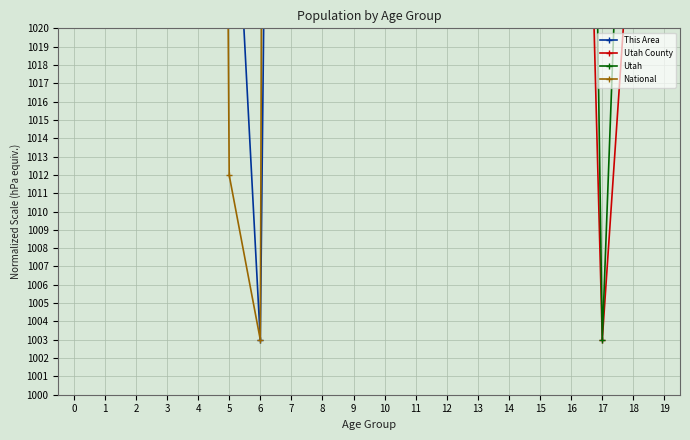

True or false: National has more than 1 interior local peaks.

True